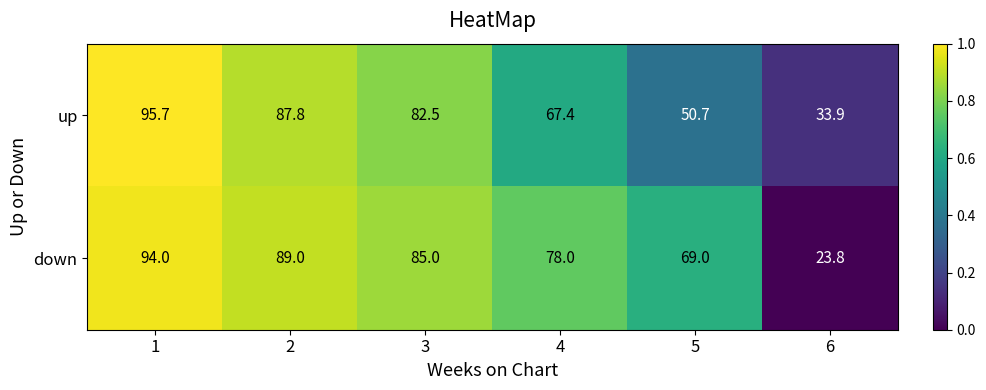

Is it true that up equals 67.4 at 4?

True